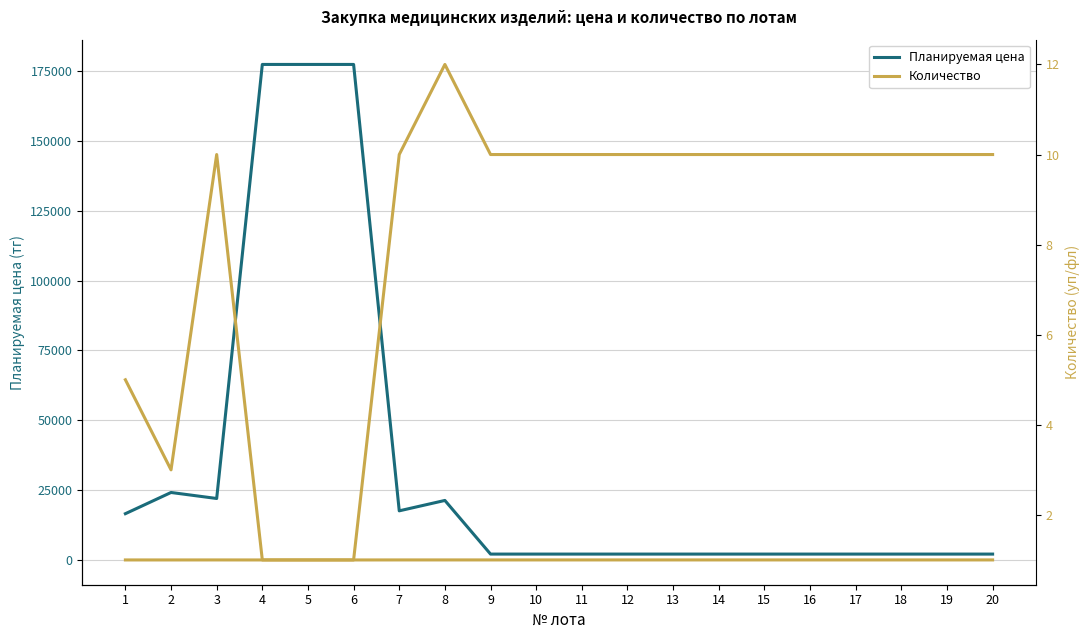

Which series changed the most between 12 and 17?

Планируемая цена (col_6)